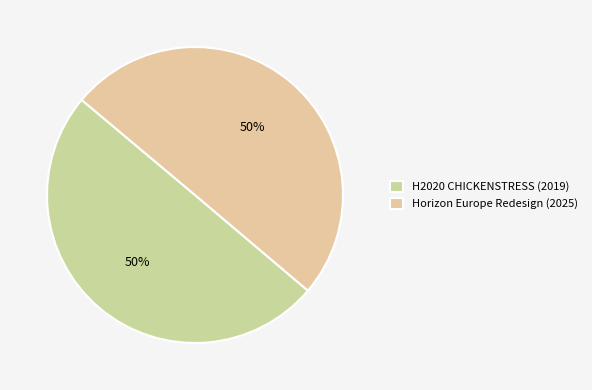

Which category has the biggest portion of the pie?

Horizon Europe Redesign (2025)